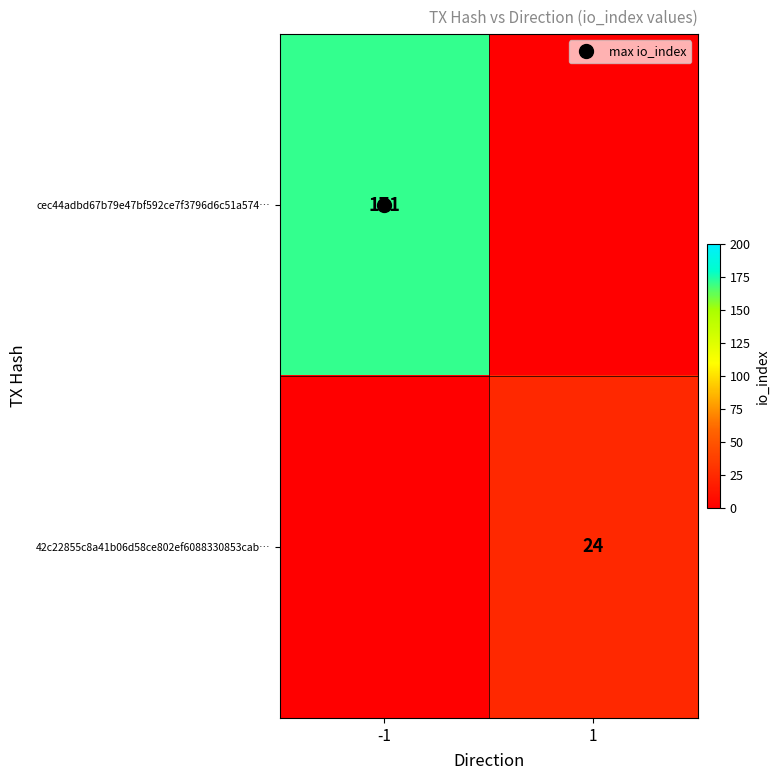

What is the difference between the maximum and minimum values in the 42c22855c8a41b06d58ce802ef6088330853cab… series?

24